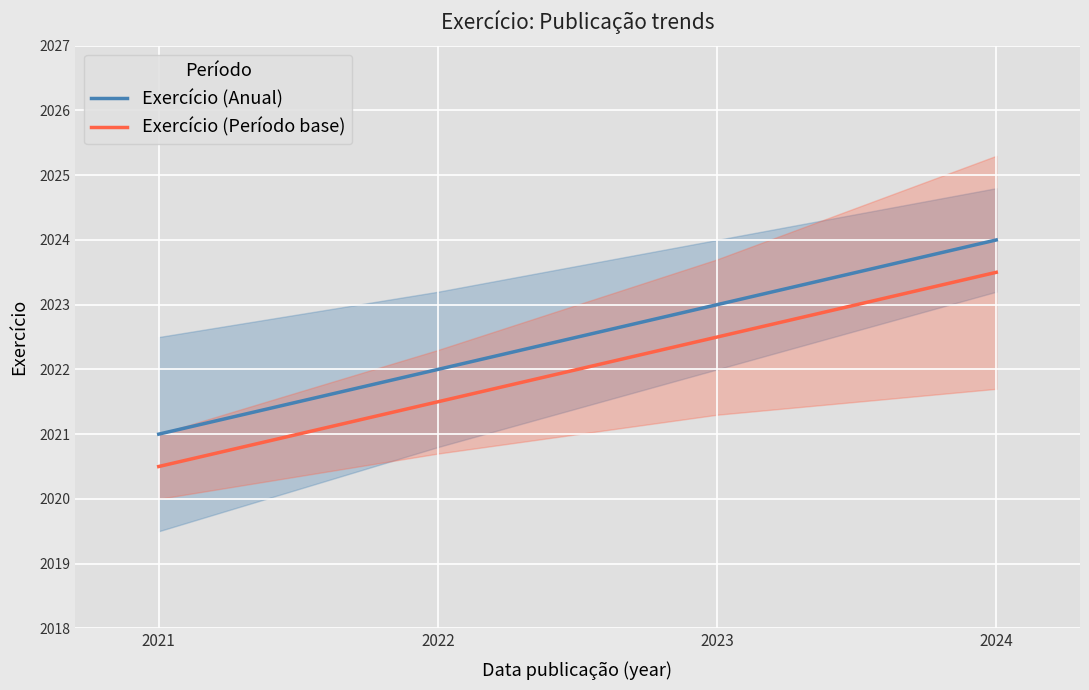

True or false: Exercício (Período base) has a value of 2020.5 at 2021.

True